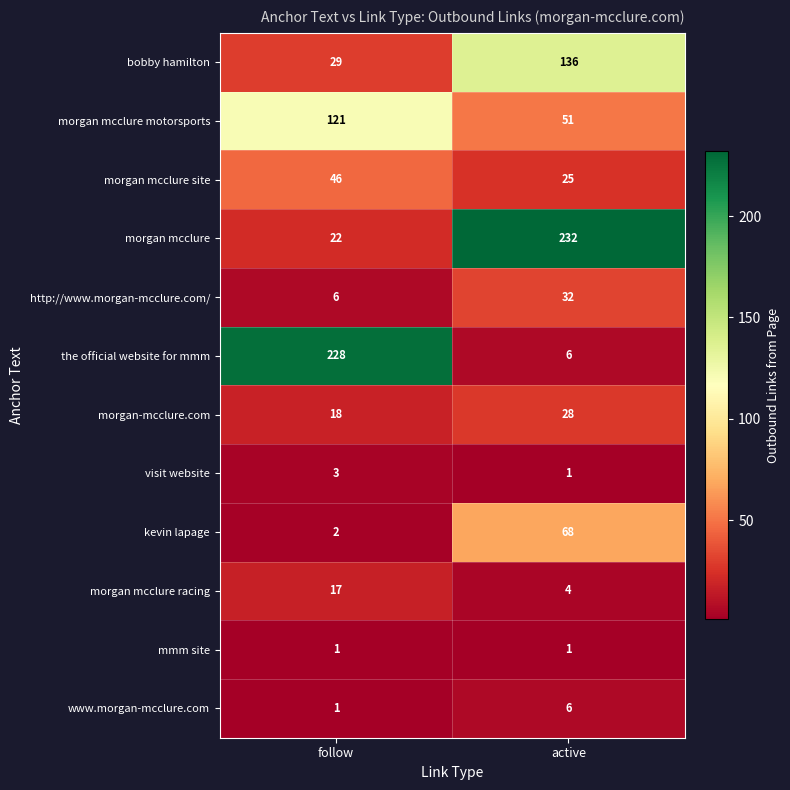

Is it true that morgan mcclure site equals 46 at follow?

True